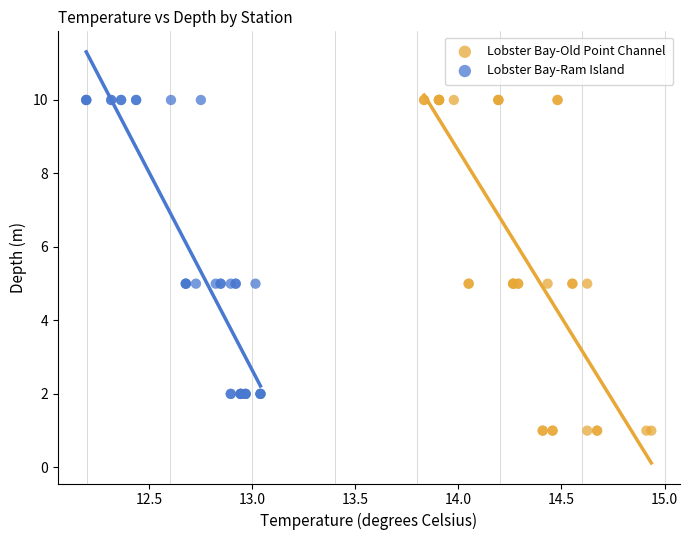

What are all the series names shown in the legend?

Lobster Bay-Old Point Channel, Lobster Bay-Ram Island